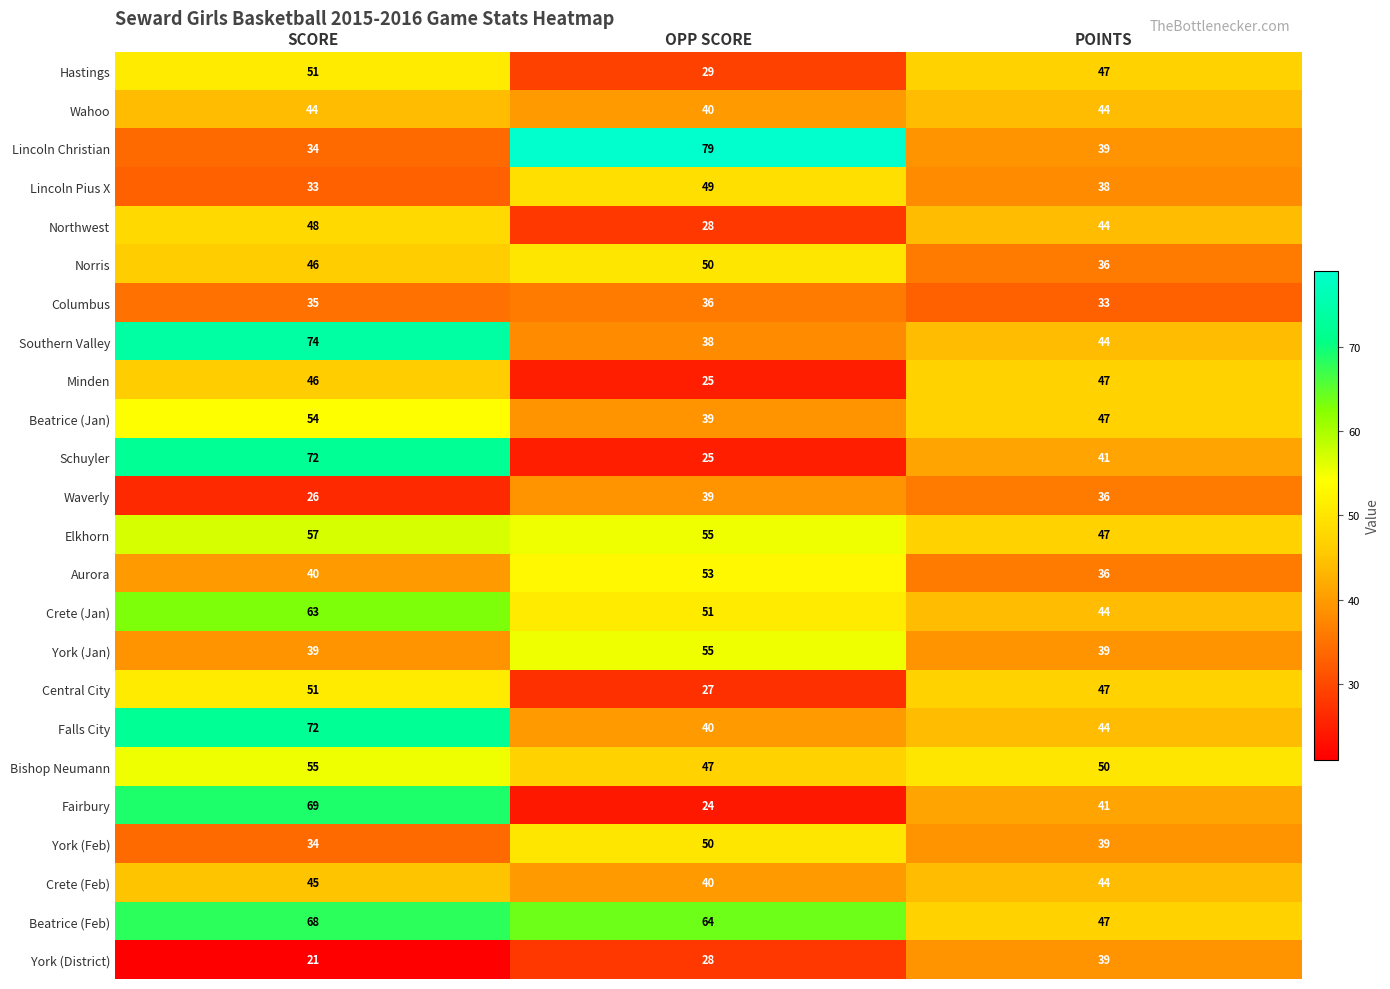

What is the sum of the Bishop Neumann values at OPP SCORE and SCORE?

102